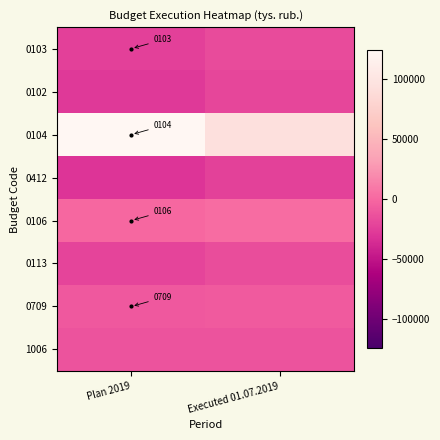

At Executed 01.07.2019, list the series in order from largest to smallest.

0104, 0106, 0709, 1006, 0113, 0103, 0102, 0412